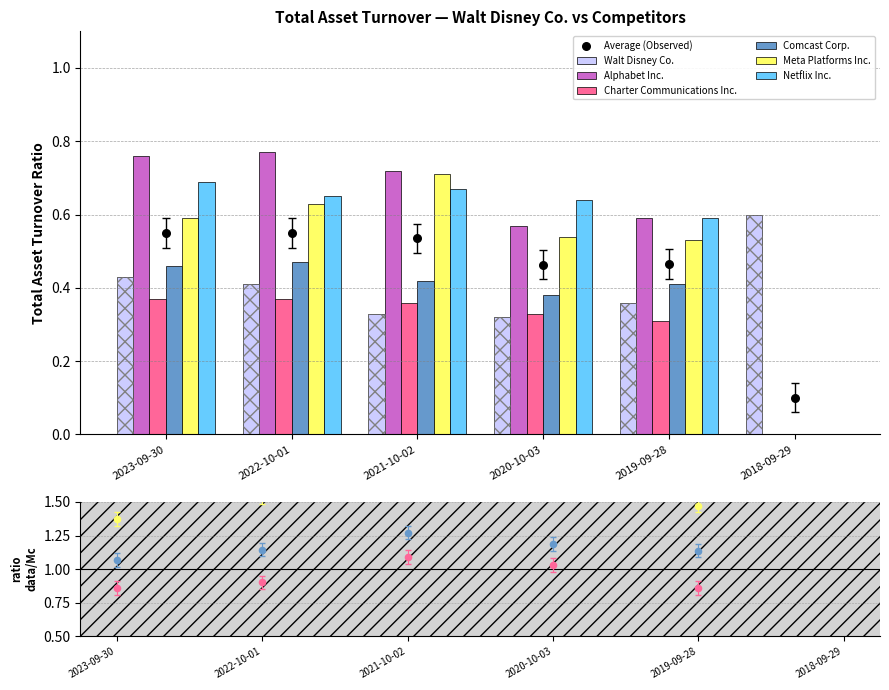

Which series contains the highest Y value?

Alphabet Inc.